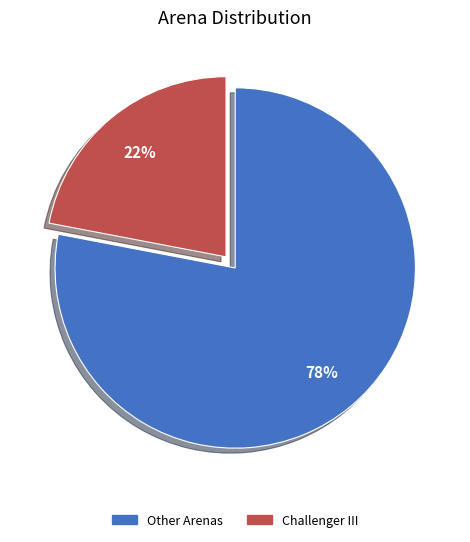

Do Other Arenas and Challenger III together represent more than half of the pie?

Yes